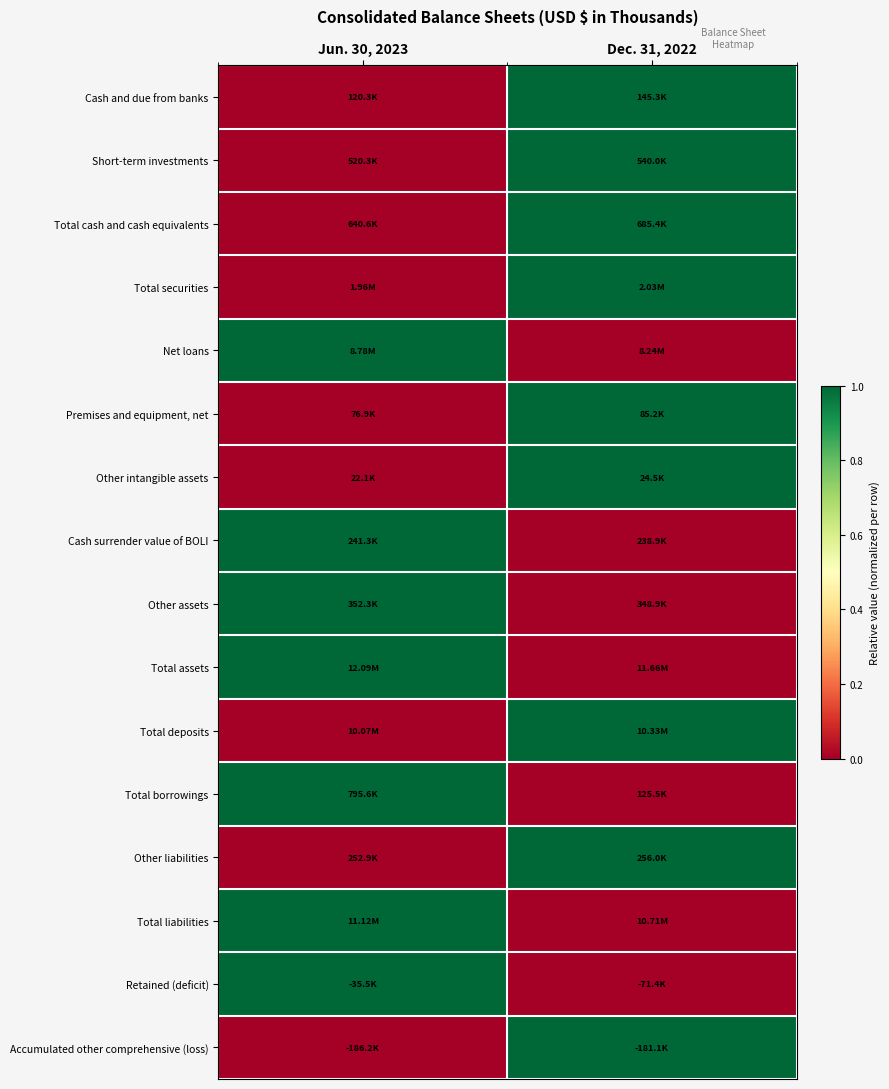

At which category is the sum across all series the highest?

Dec. 31, 2022